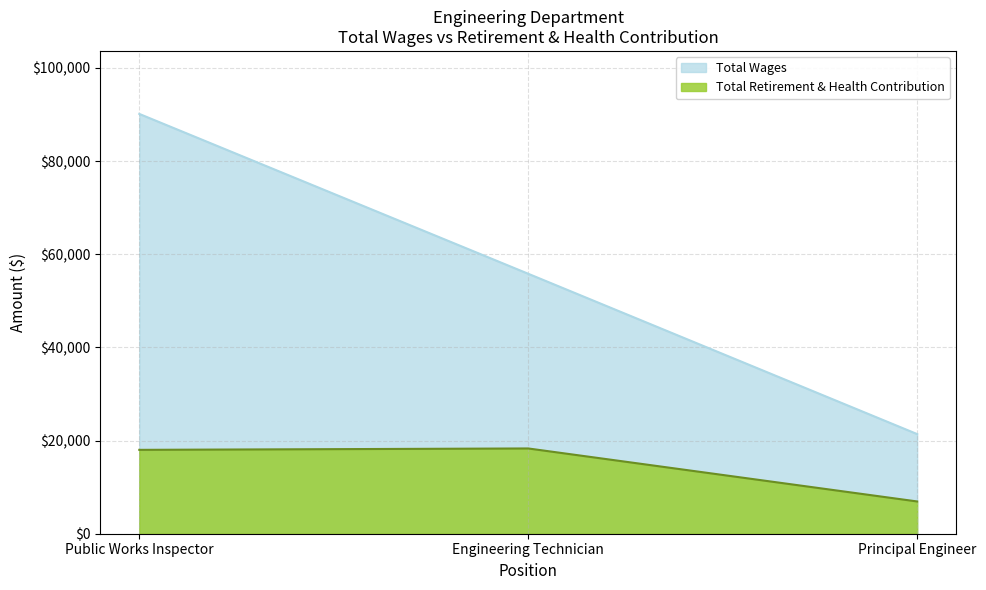

Does the chart display data point markers on the line(s)?

No